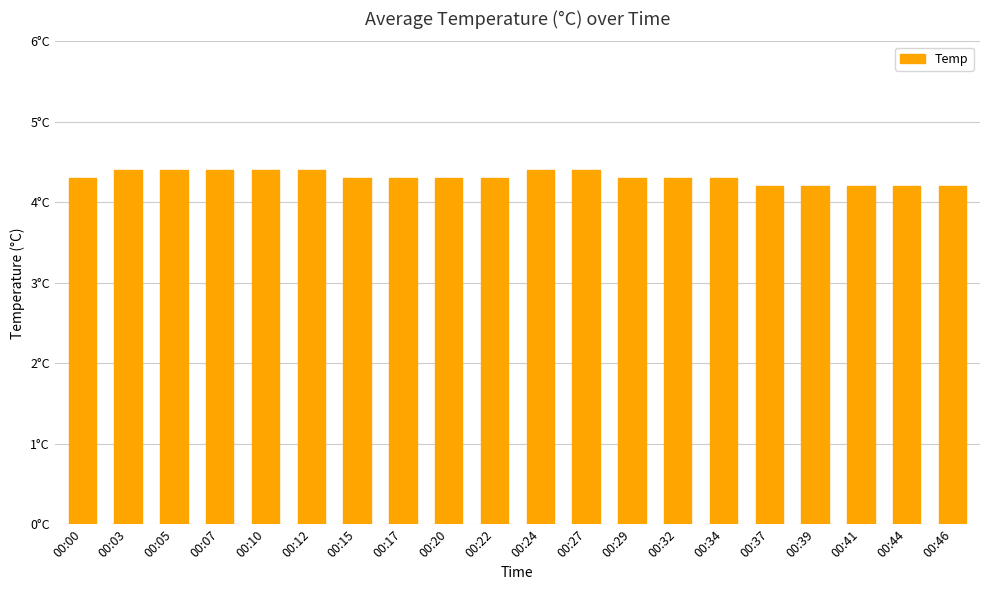

Reading right to left, transcribe all the data shown in this chart.

4.2	4.2	4.2	4.2	4.2	4.3	4.3	4.3	4.4	4.4	4.3	4.3	4.3	4.3	4.4	4.4	4.4	4.4	4.4	4.3